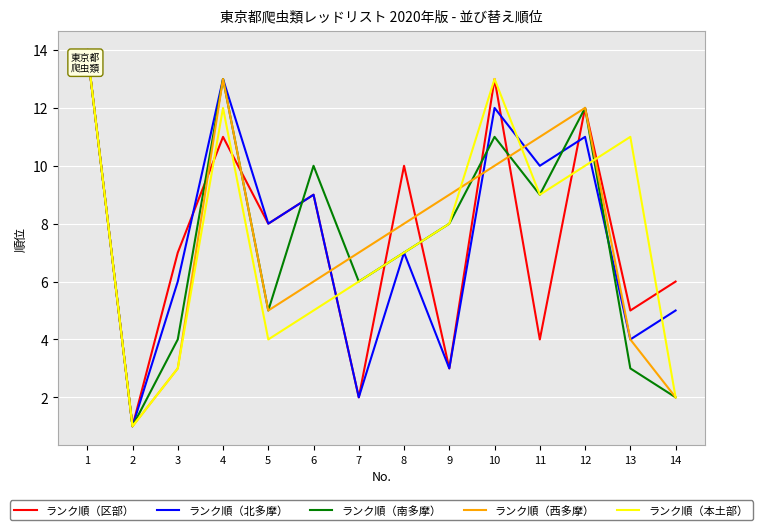

At which label is ランク順（北多摩） closest to 7?

8